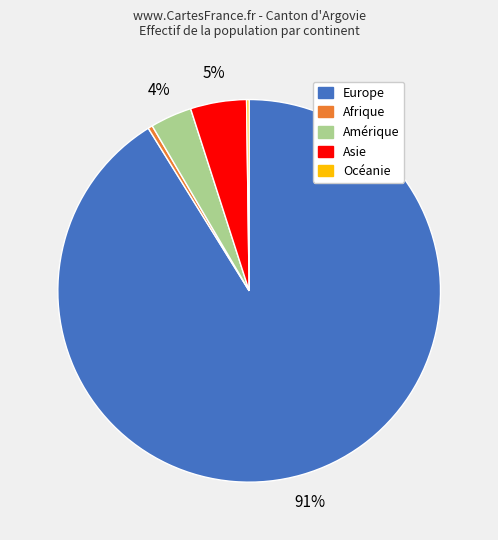

To the nearest percent, what is the average slice percentage?

20%